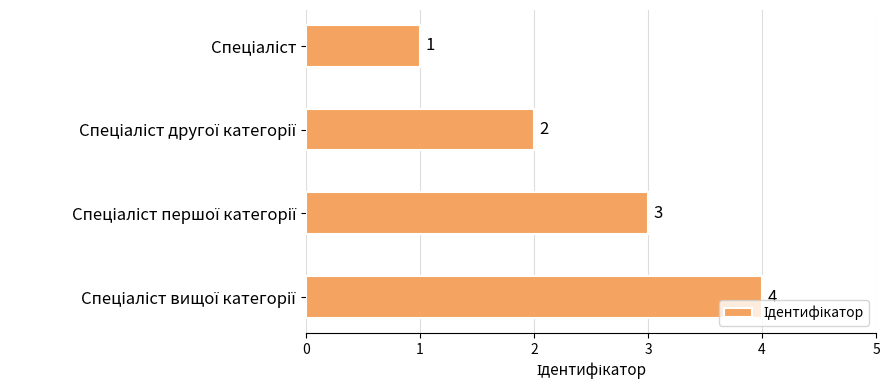

What is the sum of all values?

10